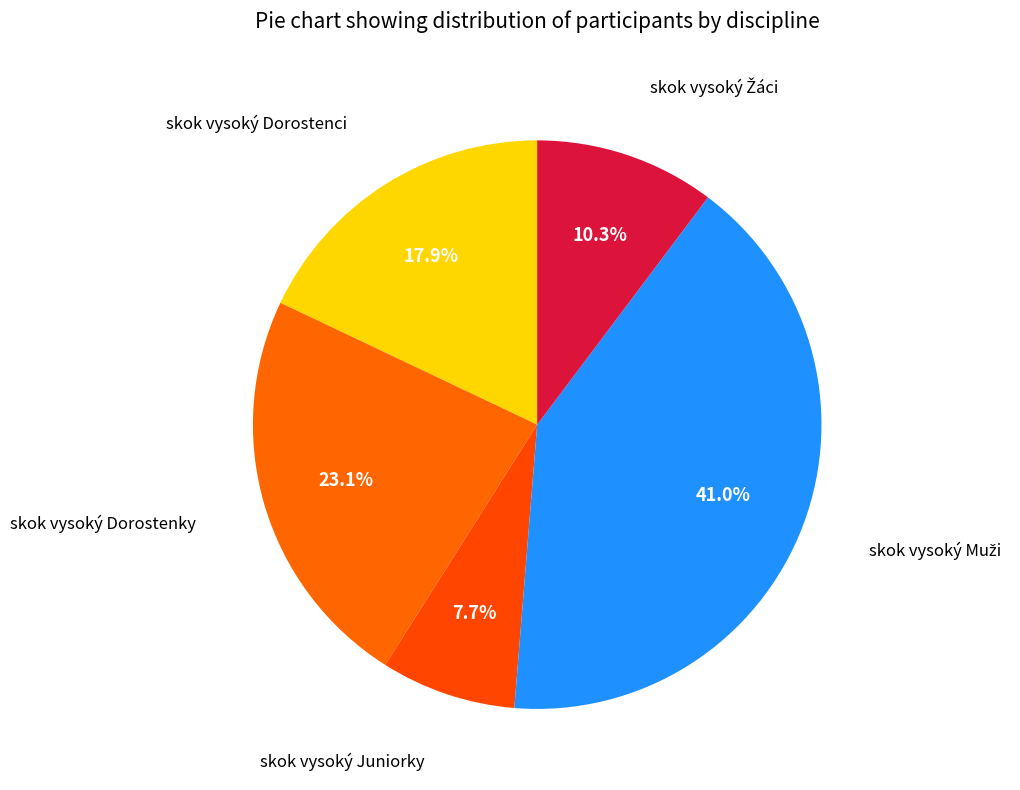

How many slices are in this pie chart?

5